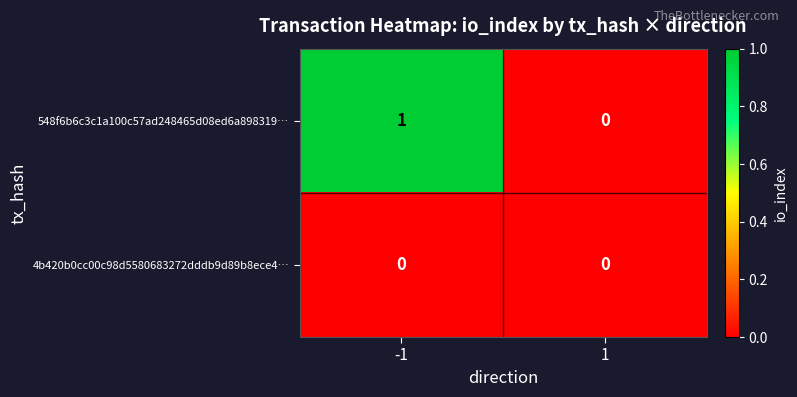

True or false: 4b420b0cc00c98d5580683272dddb9d89b8ece4… has a value of 0 at -1.

True